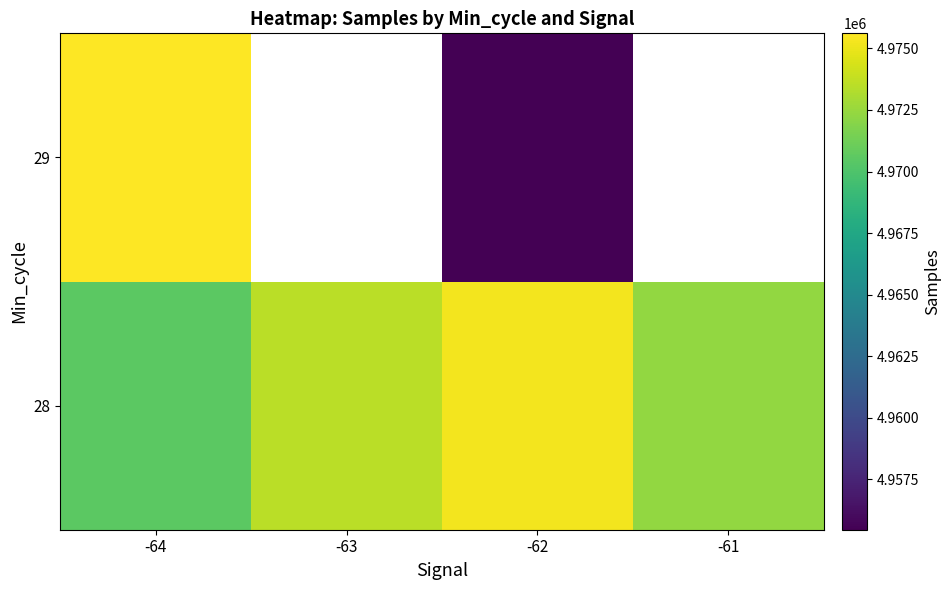

How many data points does each series have?

4